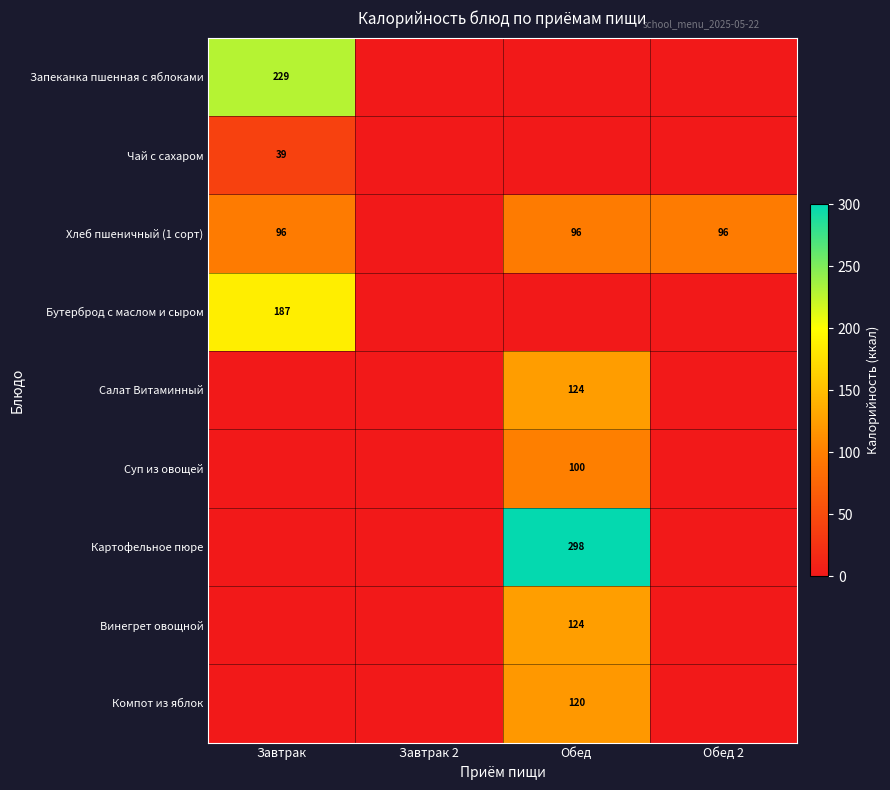

List the labels in order of Чай с сахаром value, smallest first.

Завтрак 2, Обед, Обед 2, Завтрак